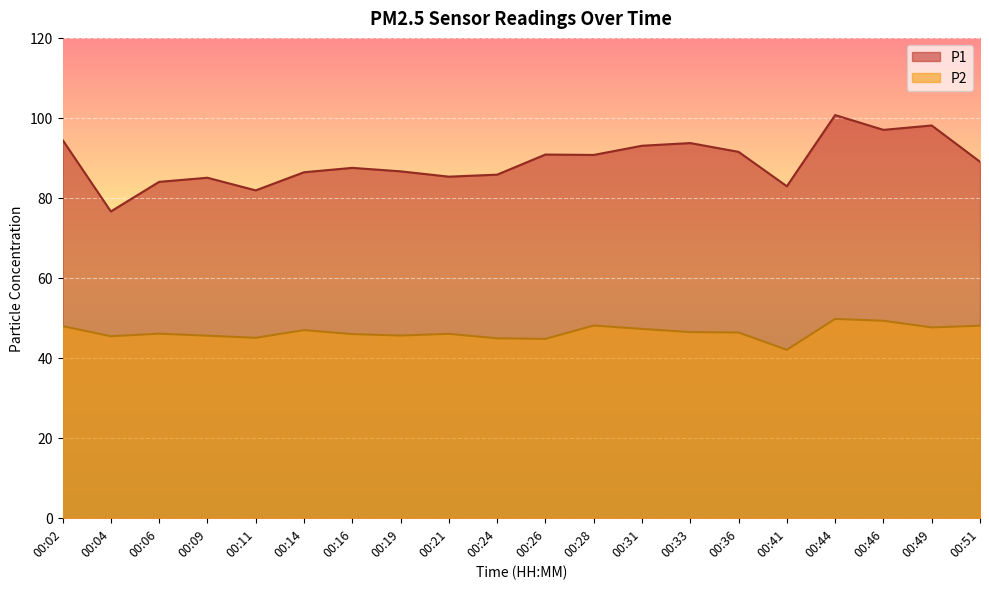

What is the total value across all series at 00:44?

150.4